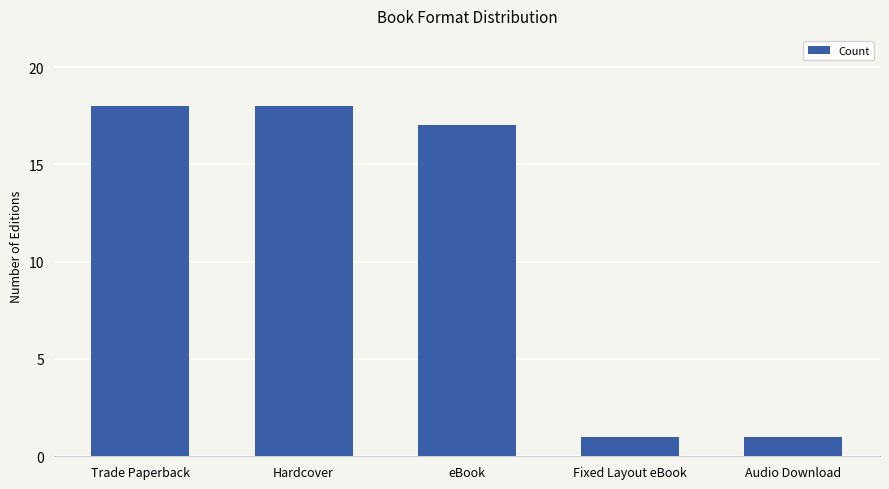

How many distinct data groups are displayed?

1